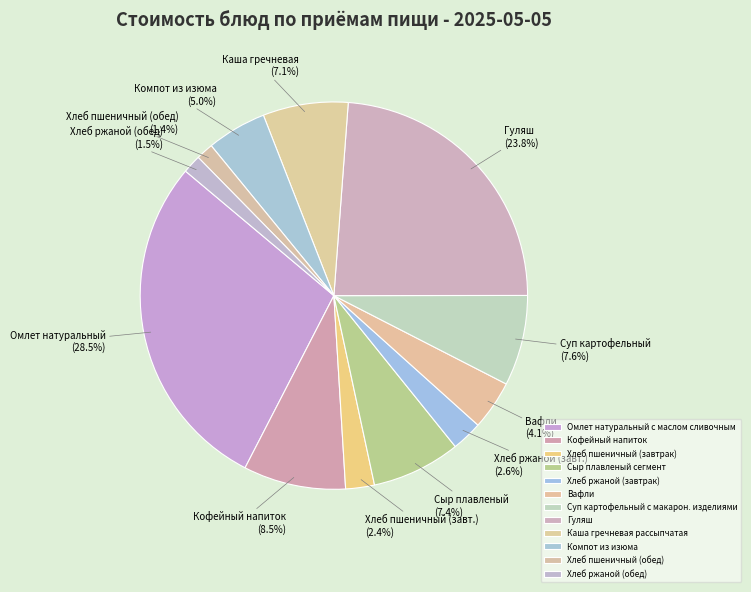

True or false: Каша гречневая рассыпчатая accounts for 1% of the total.

False